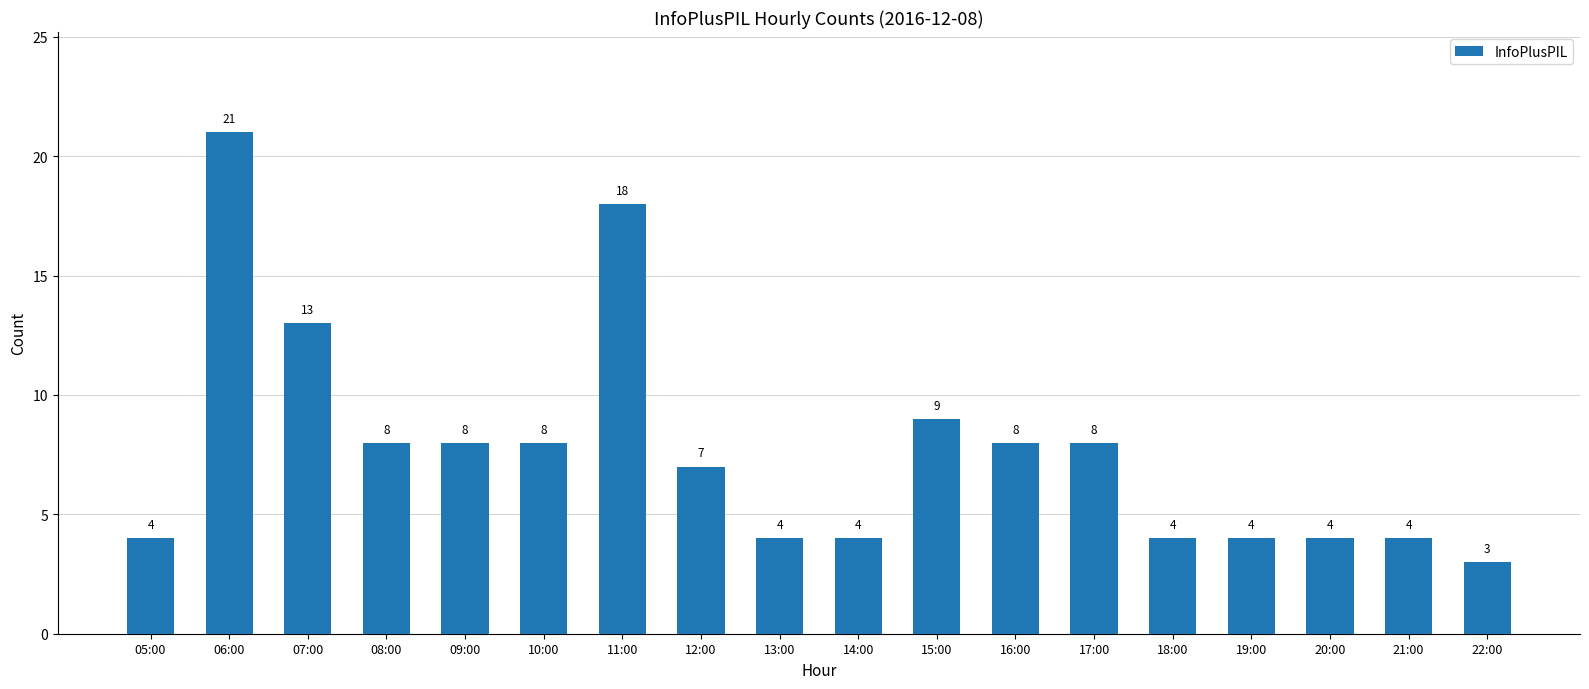

The chart shows a value of 13 at 17:00. True or false?

False